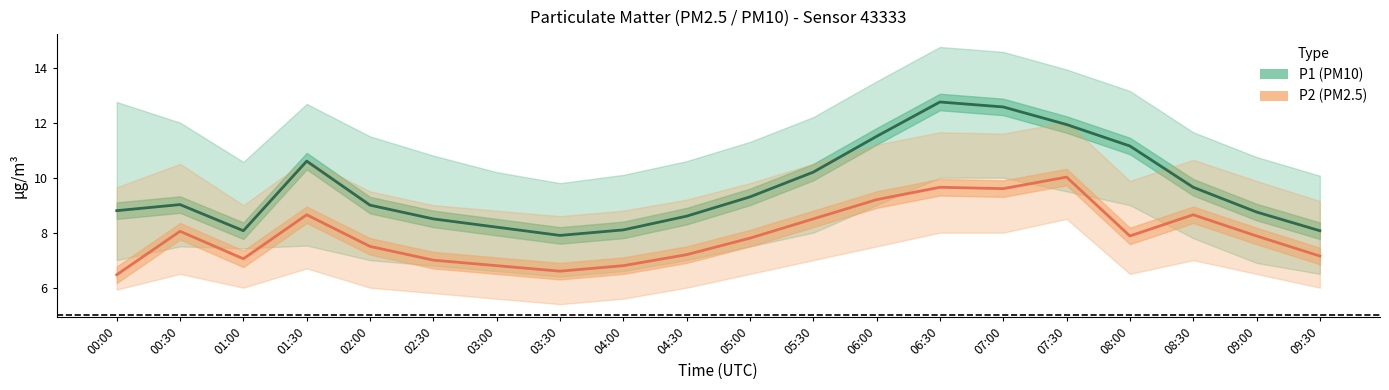

In P2 (PM2.5), how many points are higher than both neighbors (excluding endpoints)?

5